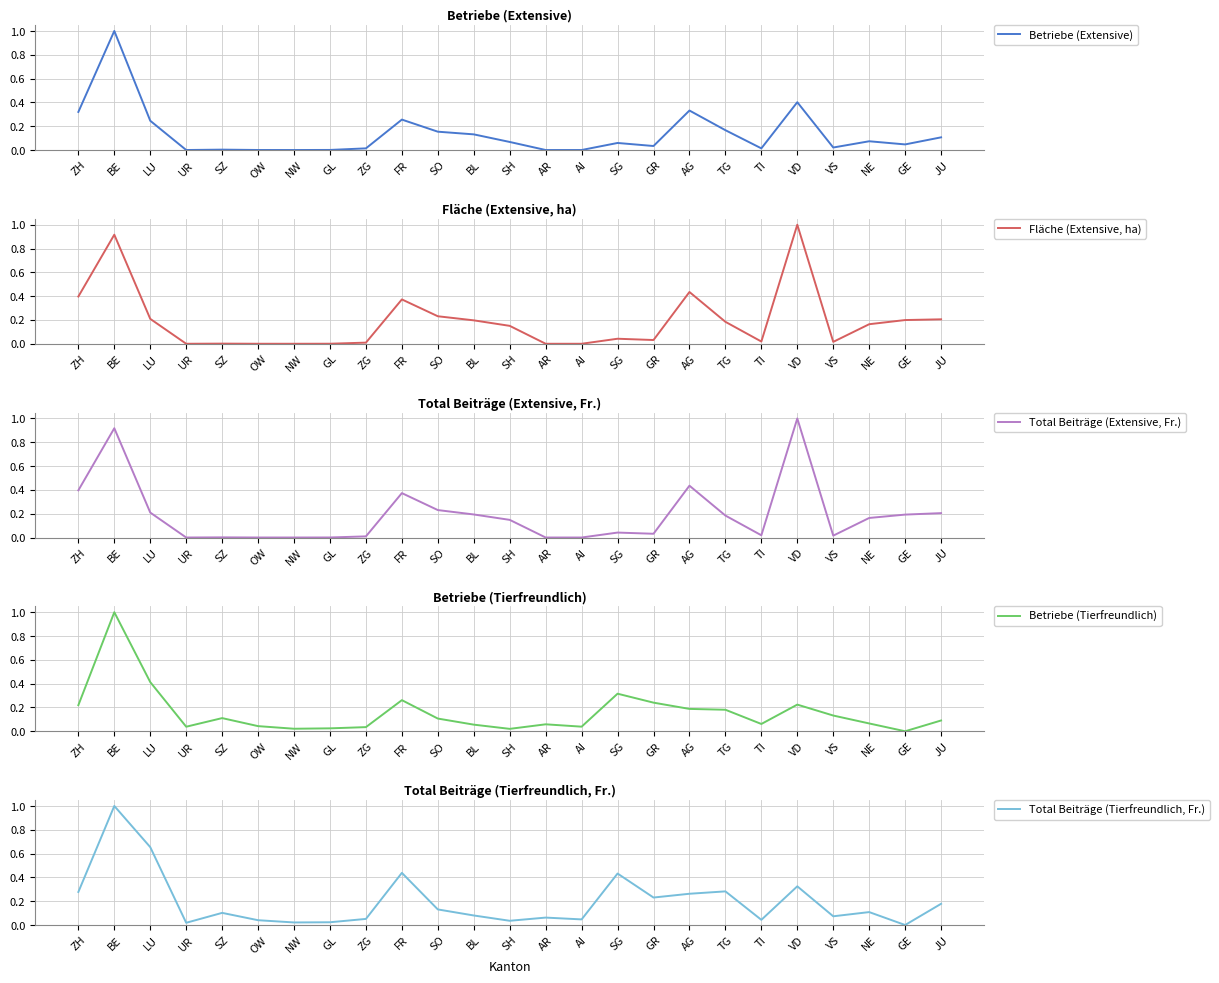

What are all the series names shown in the legend?

Betriebe (Extensive), Fläche (Extensive, ha), Total Beiträge (Extensive, Fr.), Betriebe (Tierfreundlich), Total Beiträge (Tierfreundlich, Fr.)